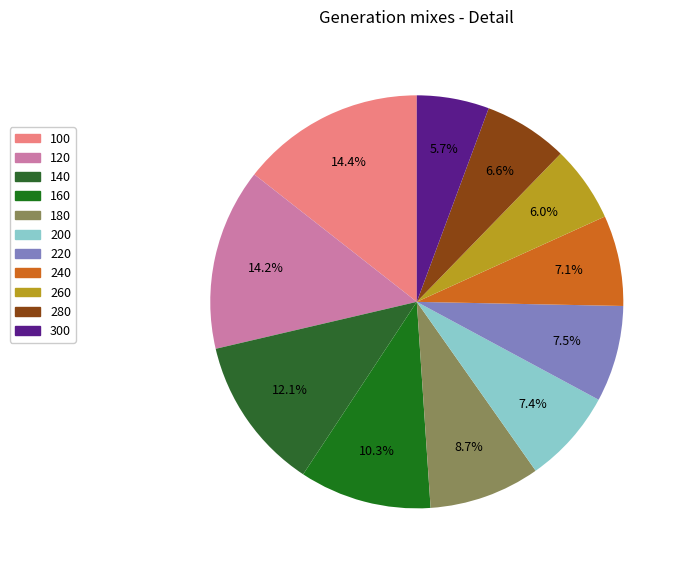

What is the smallest slice in the pie chart?

300